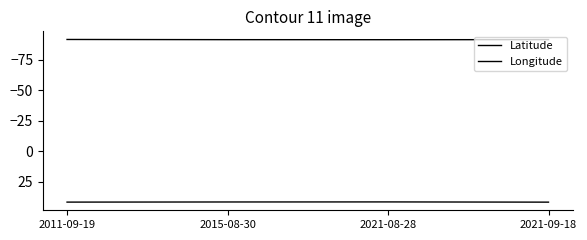

How many lines are shown in the chart?

2